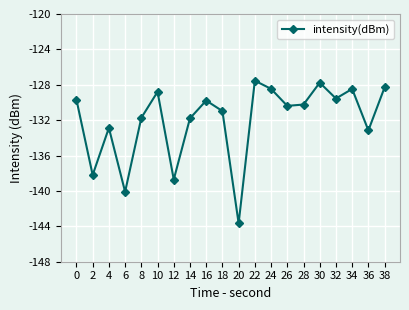

At which category does the data reach its first local peak?

4